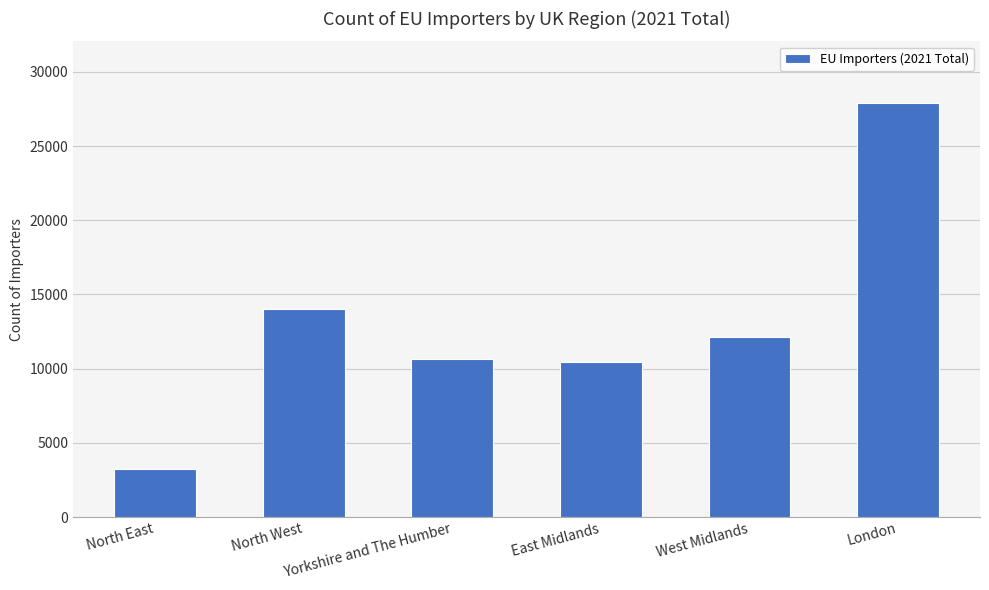

Does the chart contain any negative values?

No